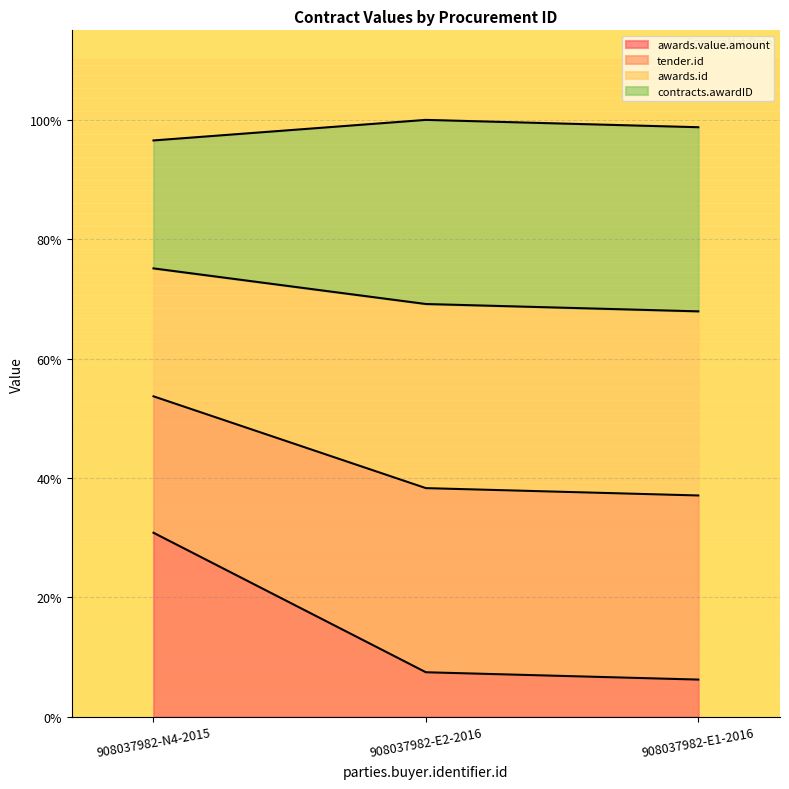

How many categories are shown in the chart?

3